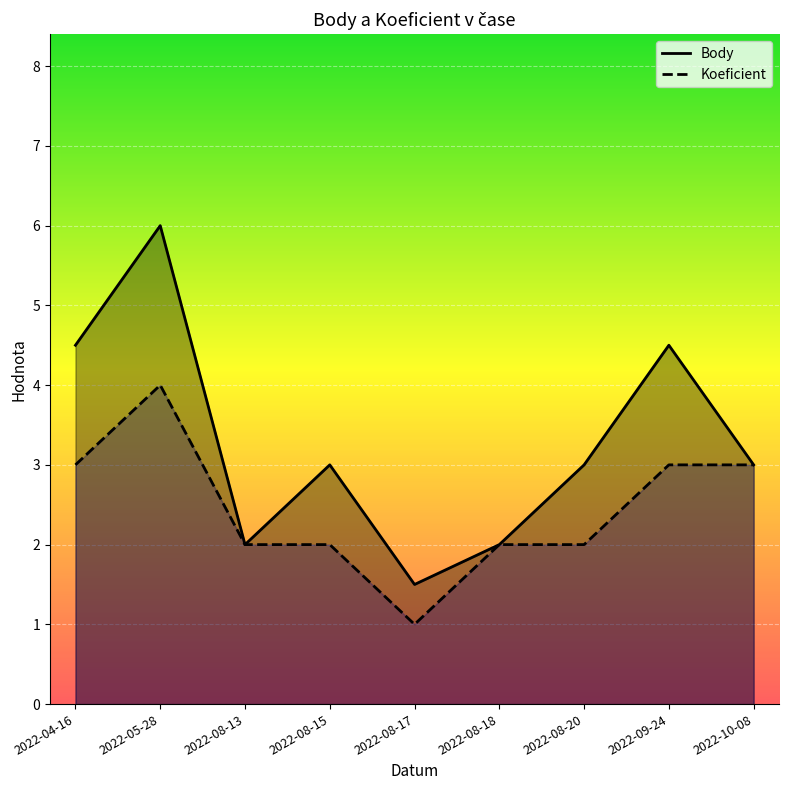

True or false: Koeficient and Body cross at least once.

False